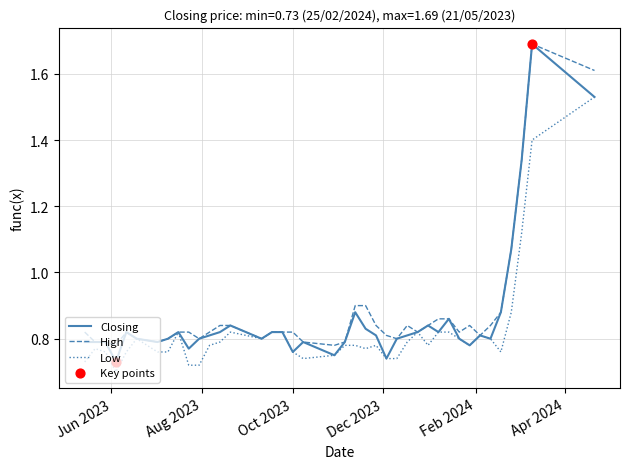

Which series has the widest spread of values?

Closing